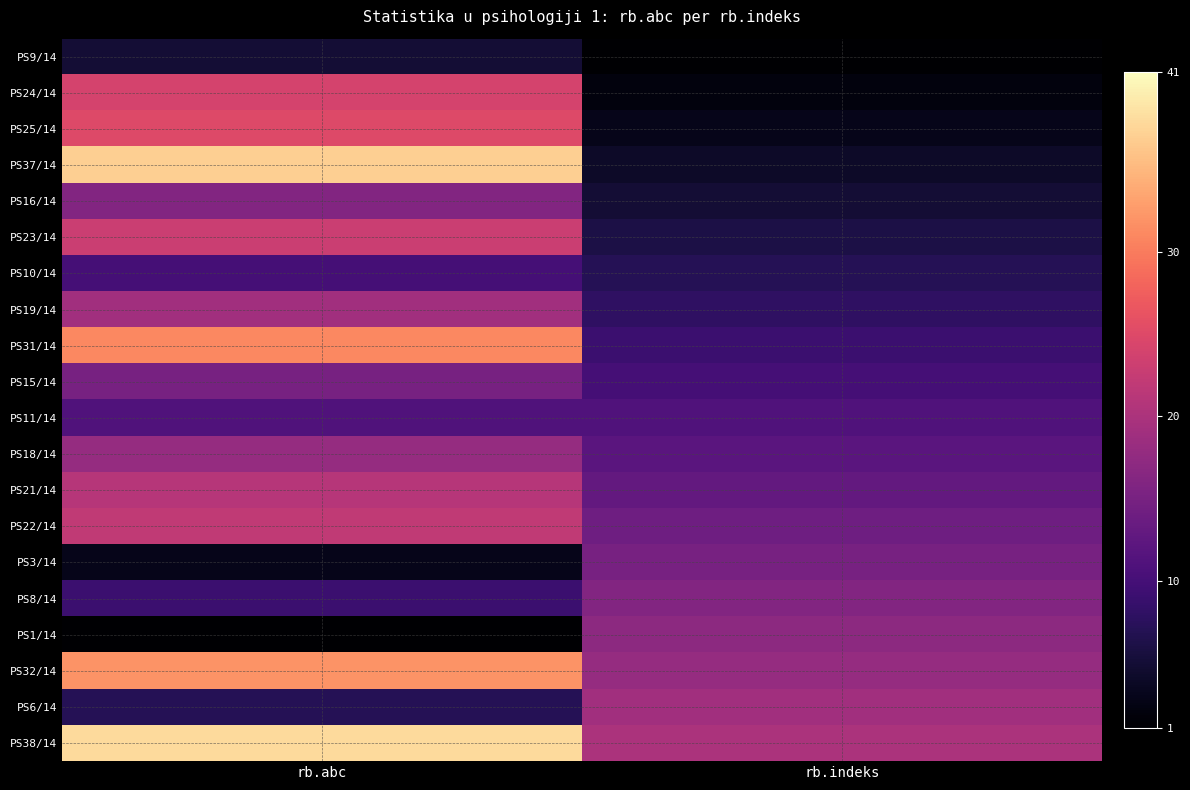

Rank the series by their maximum value, from lowest to highest.

PS9/14, PS10/14, PS11/14, PS15/14, PS3/14, PS16/14, PS8/14, PS1/14, PS18/14, PS19/14, PS6/14, PS21/14, PS22/14, PS23/14, PS24/14, PS25/14, PS31/14, PS32/14, PS37/14, PS38/14